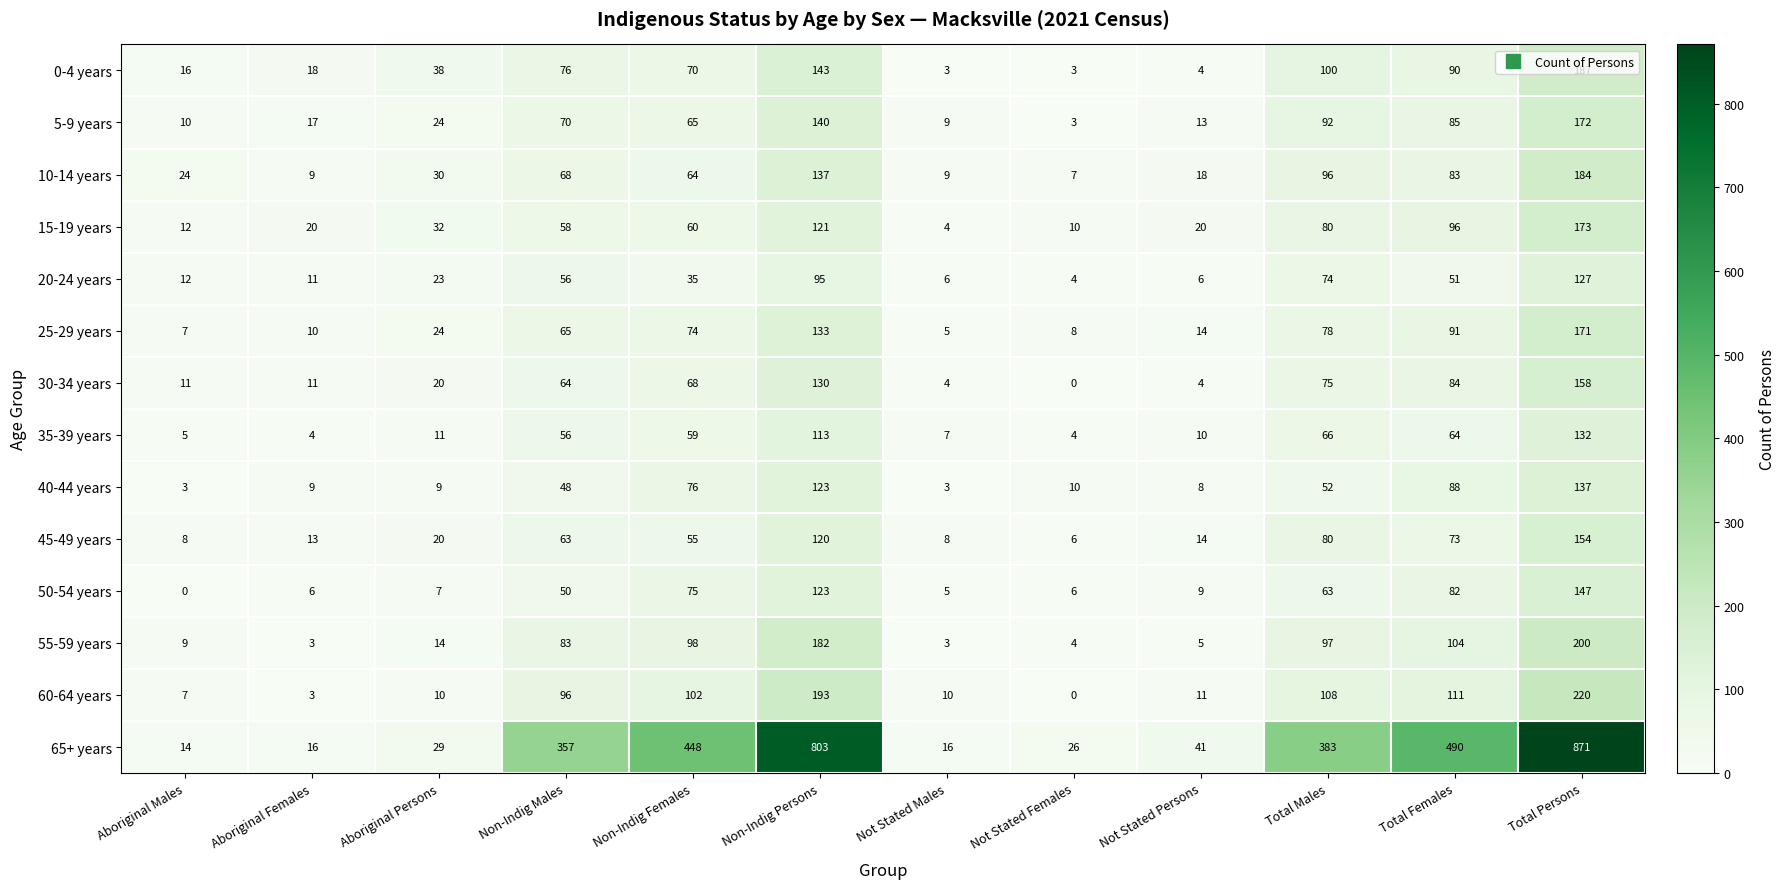

How many distinct data groups are displayed?

14